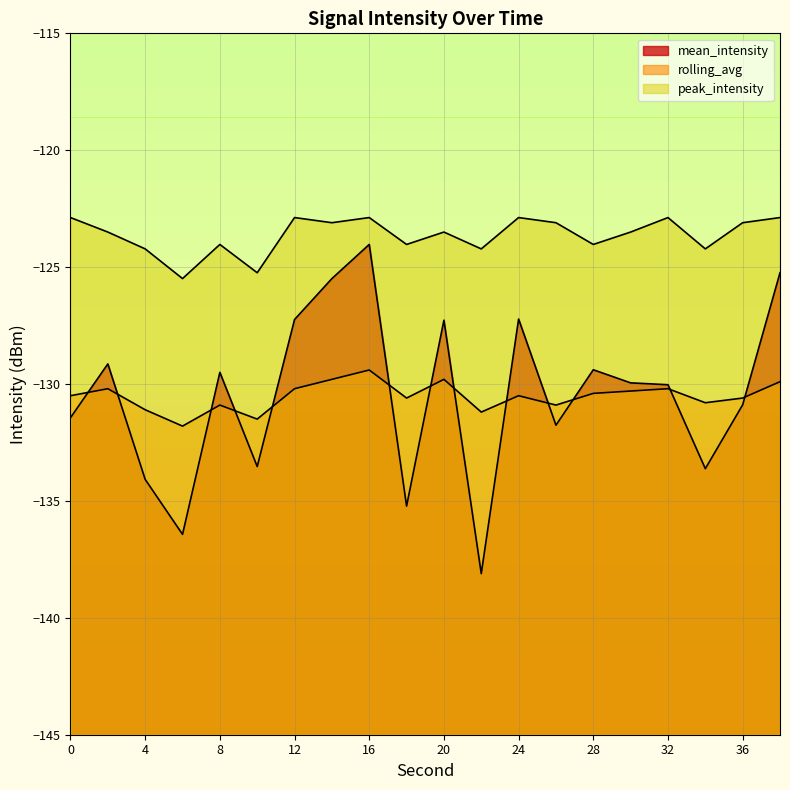

What is the difference between the maximum and minimum values in the mean_intensity series?

14.1